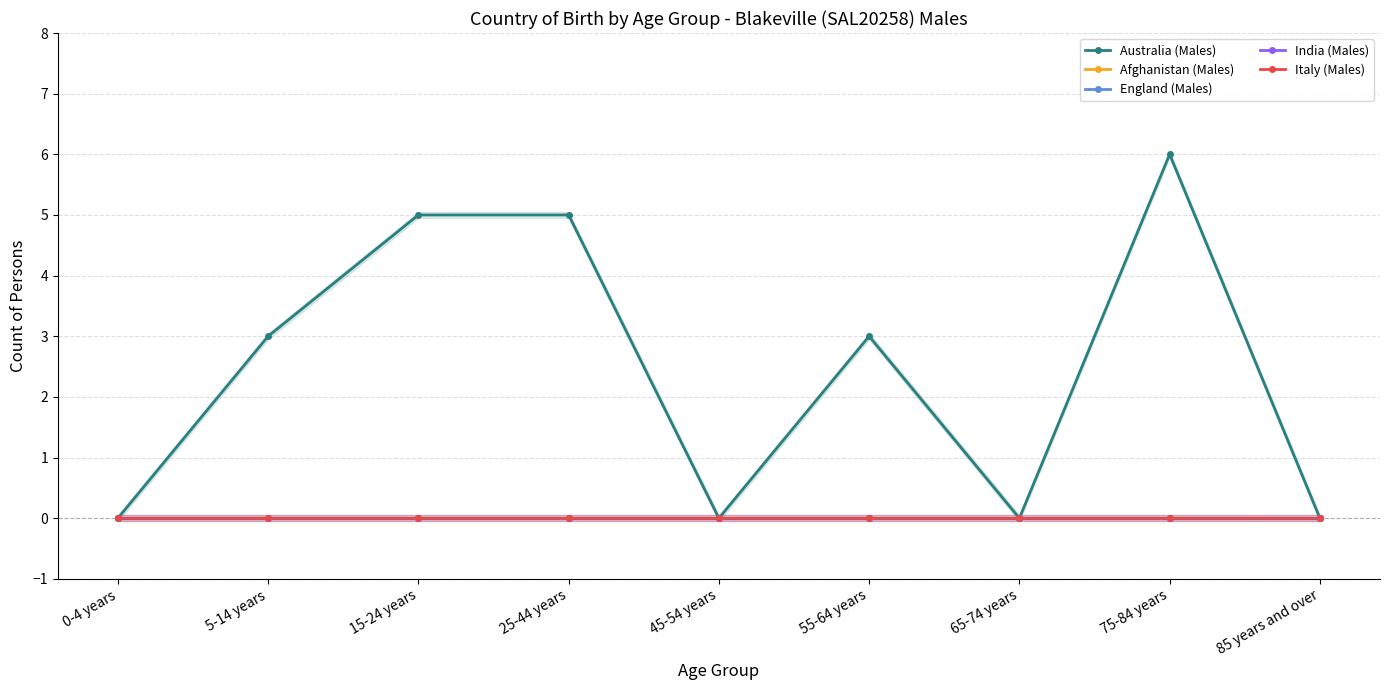

What is the label of the 7th point from the right?

15-24 years